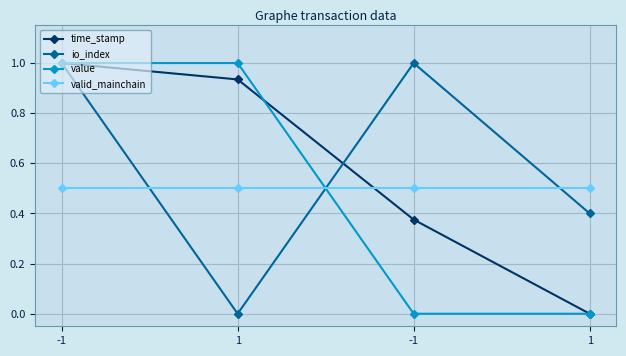

True or false: time_stamp has more than 1 interior local peaks.

False